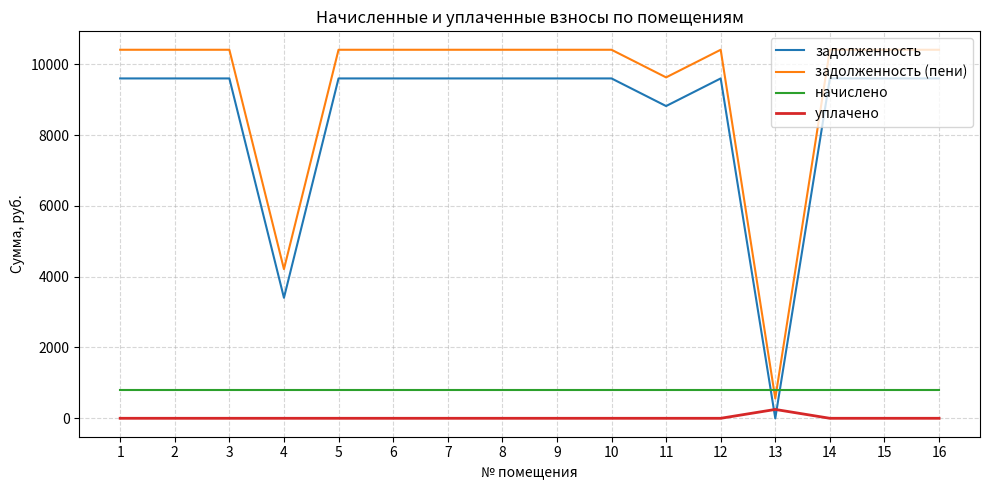

Between 2 and 13, which series saw the biggest shift?

задолженность (пени)